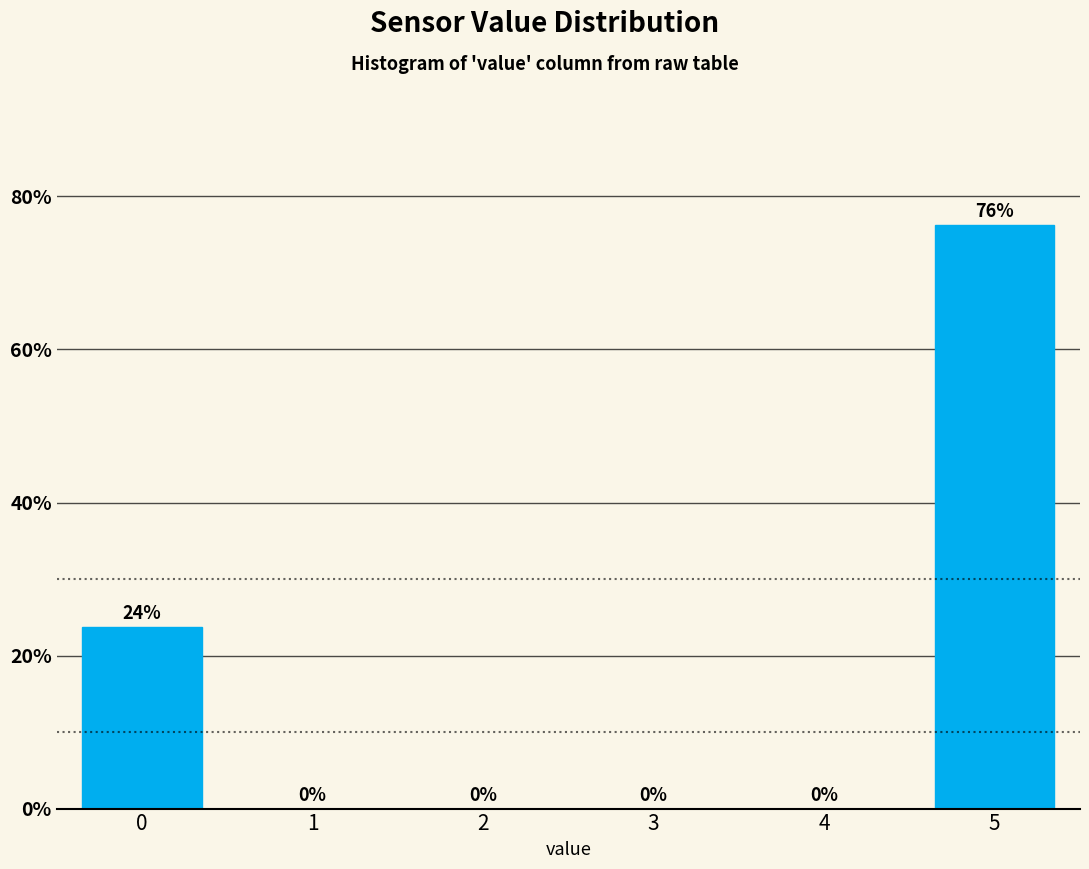

What is the sum of all values?

100.0